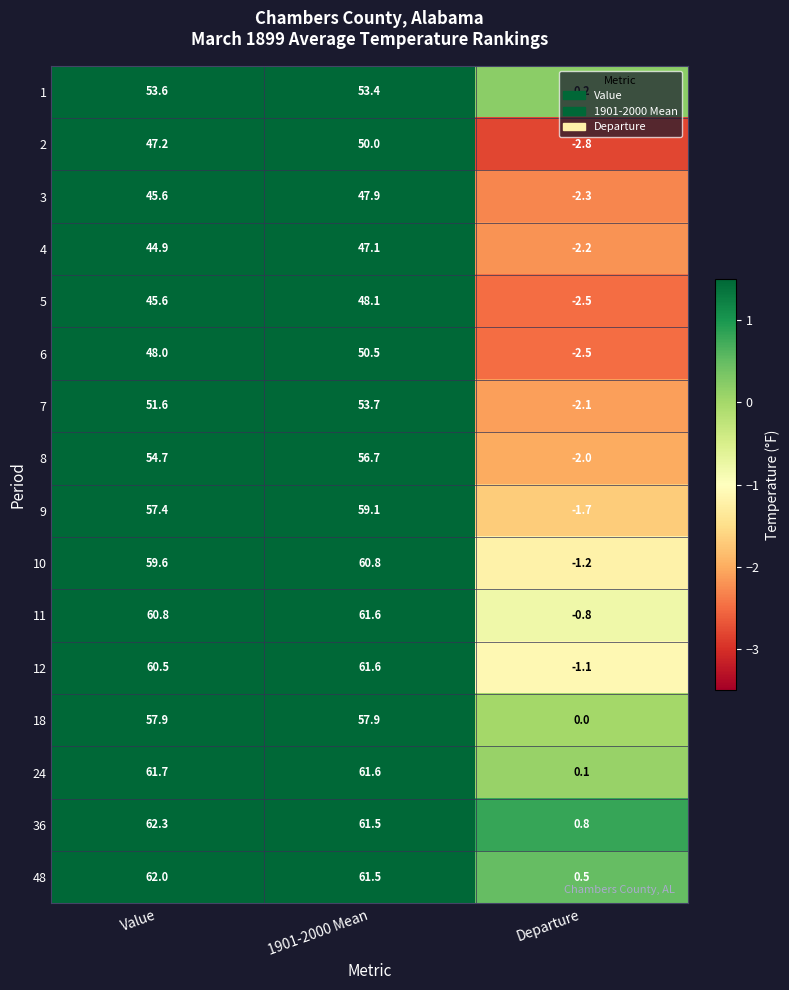

How many categories are shown in the chart?

3